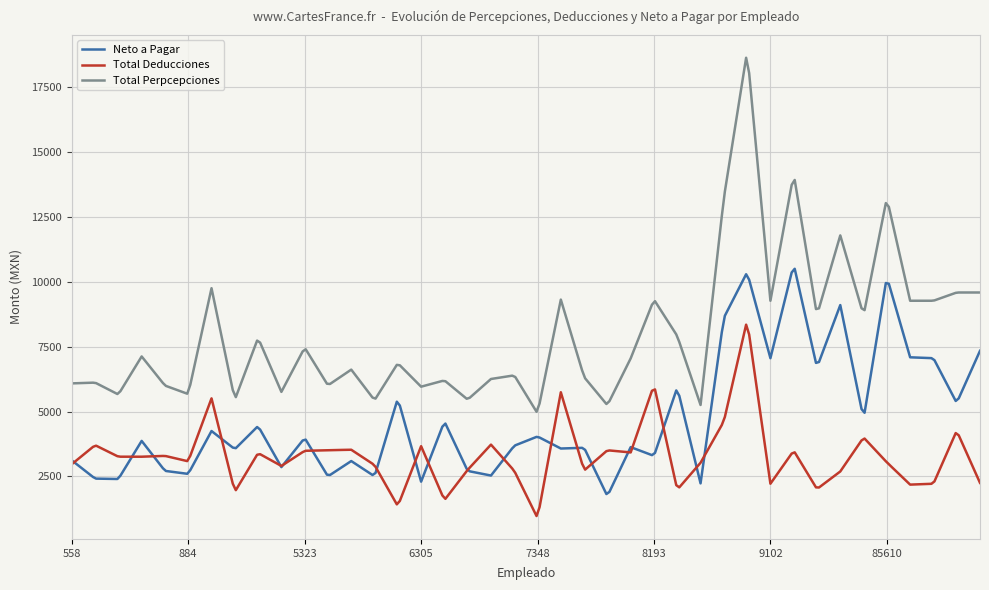

Rank the series by their maximum value, from lowest to highest.

Total Deducciones, Neto a Pagar, Total Perpcepciones